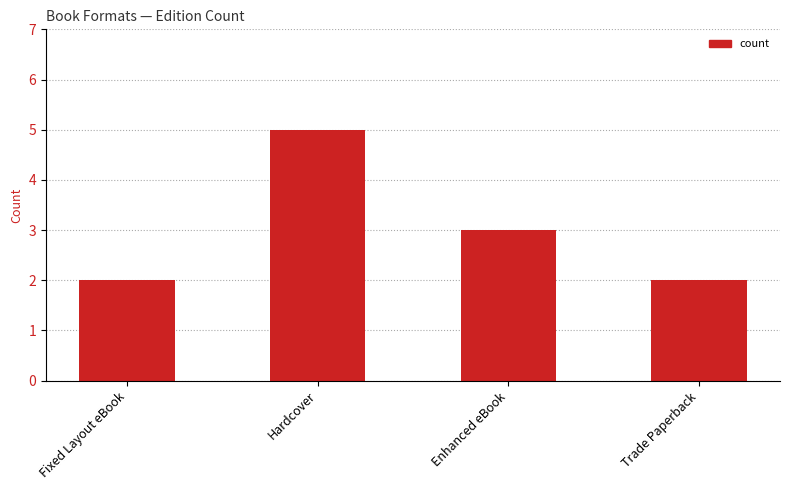

What is the sum of all values?

12